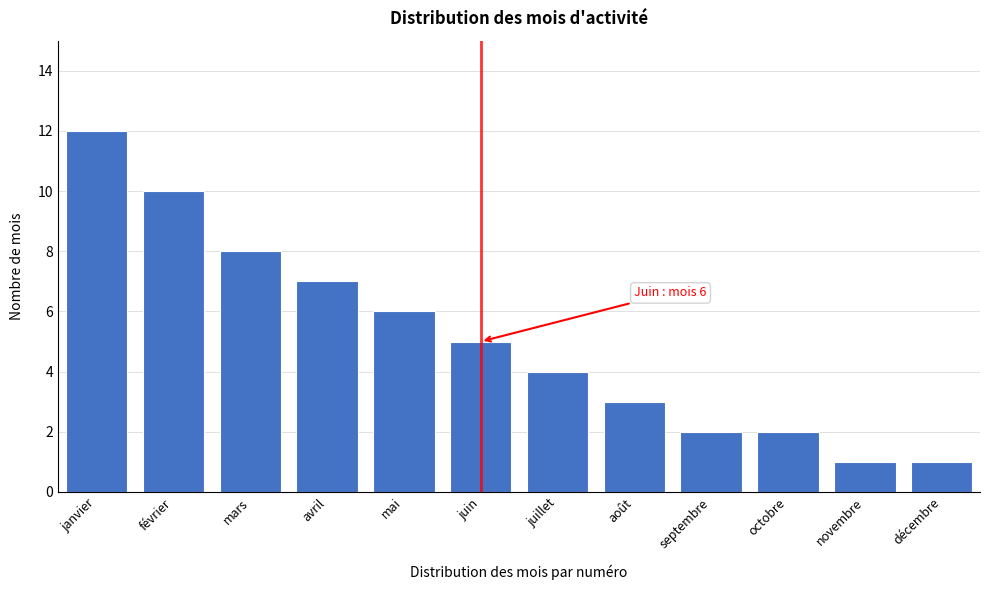

Reading right to left, list all the values displayed in this chart.

1	1	2	2	3	4	5	6	7	8	10	12